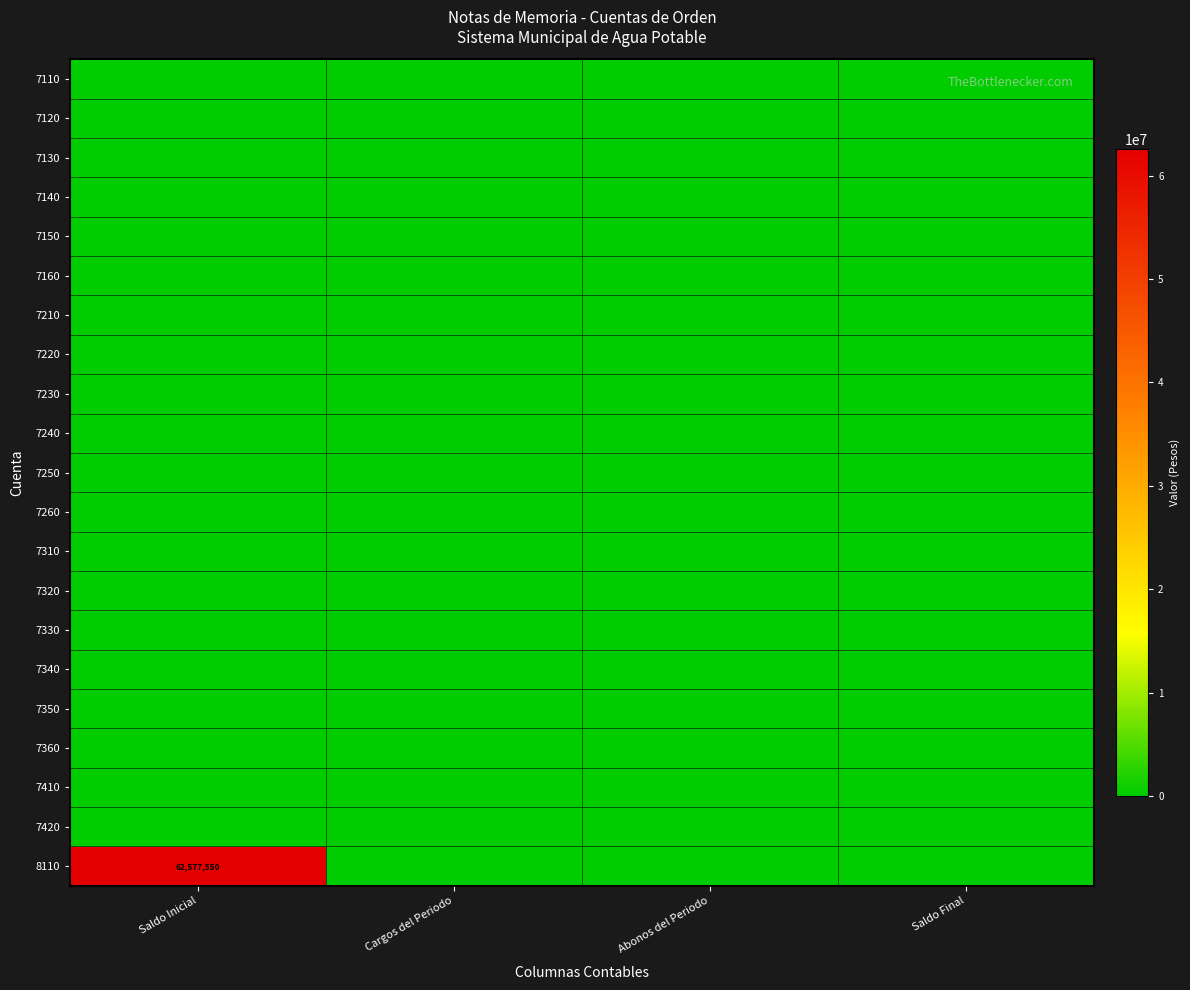

At how many categories does at least one series exceed 35311799?

1